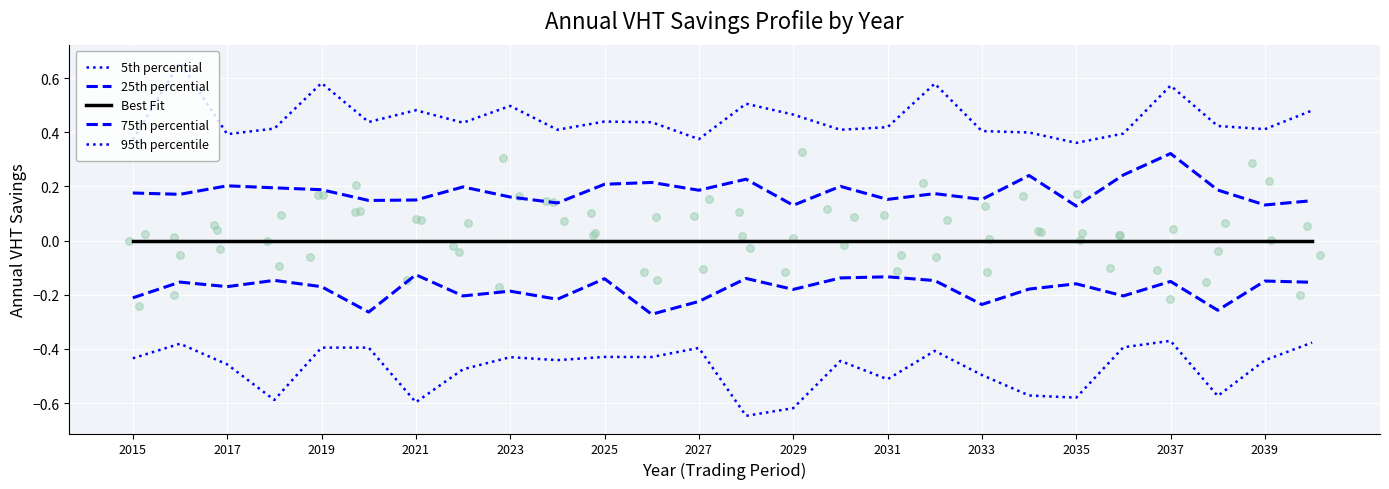

Which series has the largest total across all categories?

95th percentile